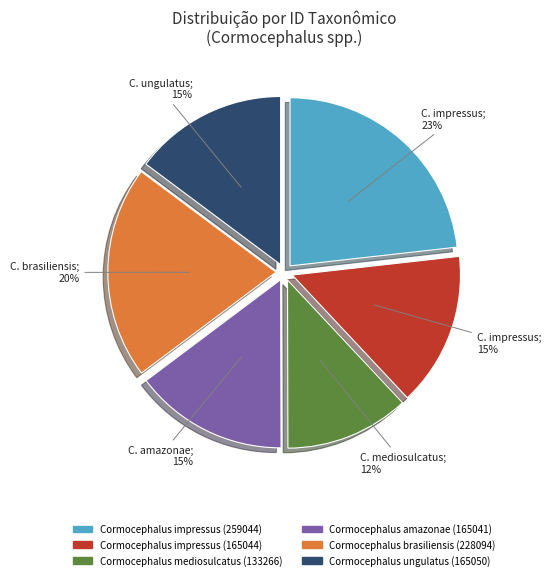

Which has a higher value, Cormocephalus impressus (259044) or Cormocephalus amazonae (165041)?

Cormocephalus impressus (259044)